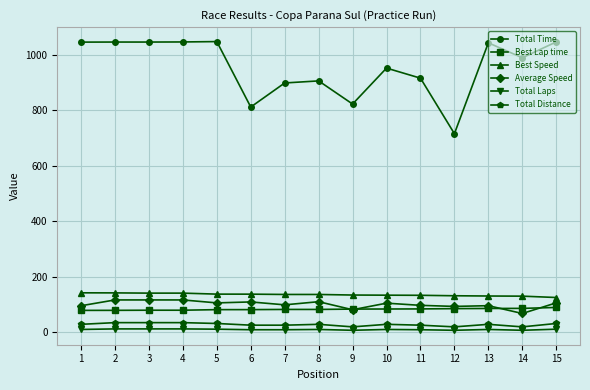

True or false: Total Distance and Total Laps intersect in this chart.

False